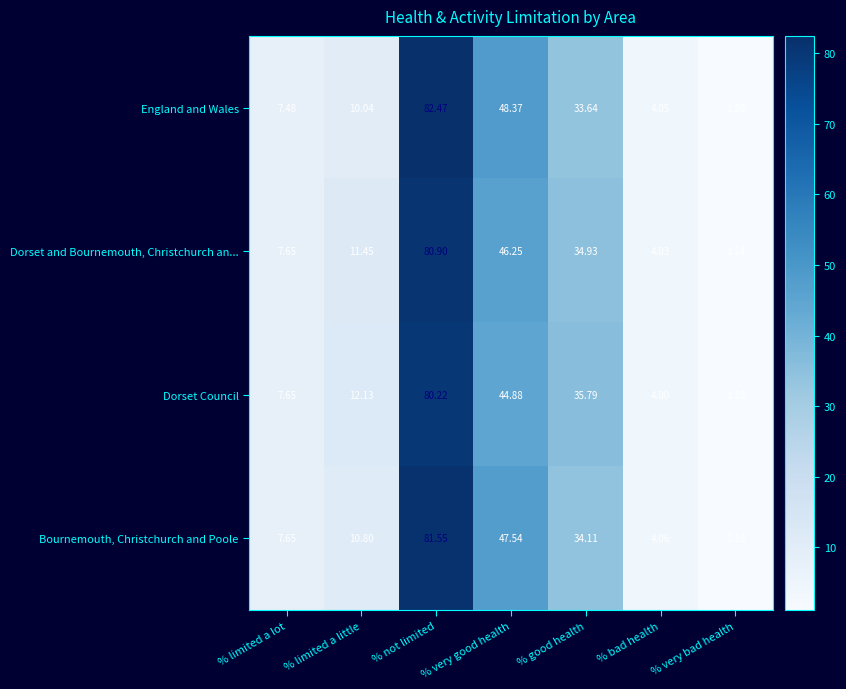

At which label is Dorset Council closest to 40?

% good health